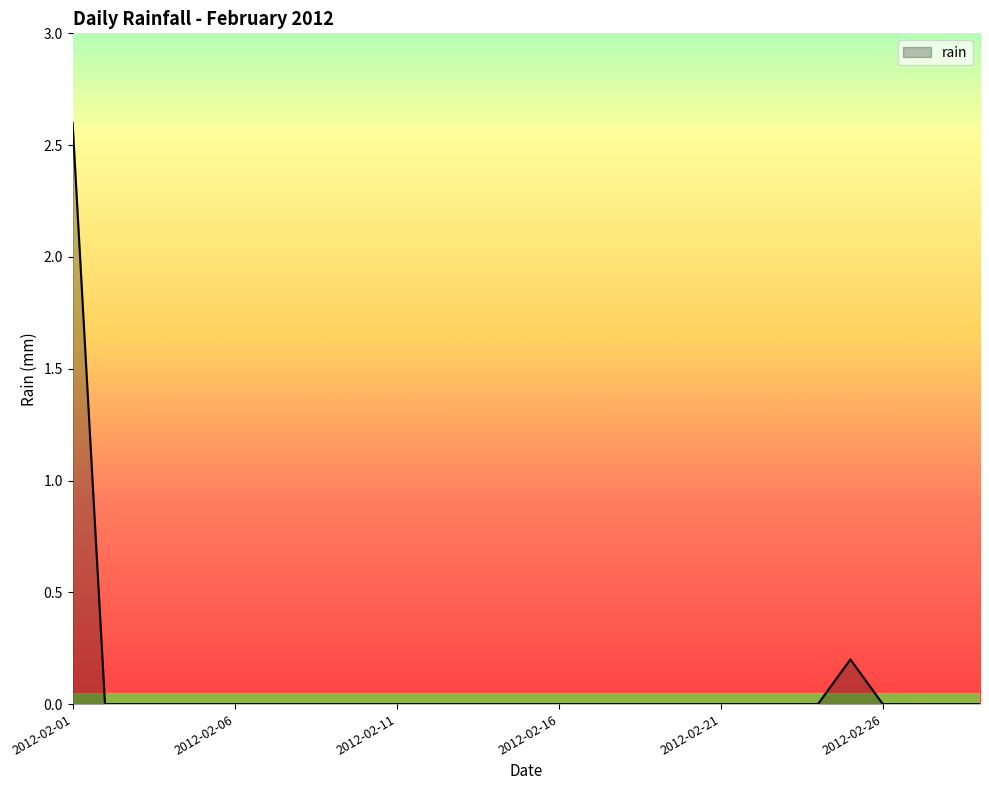

How many categories are shown in the chart?

29